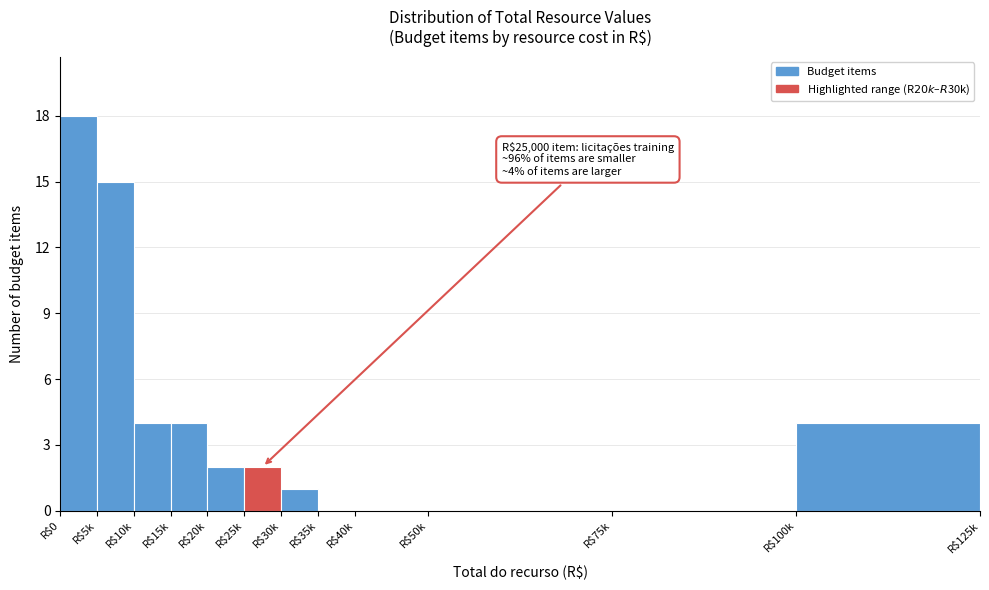

Which category has the highest value across all series?

R$0